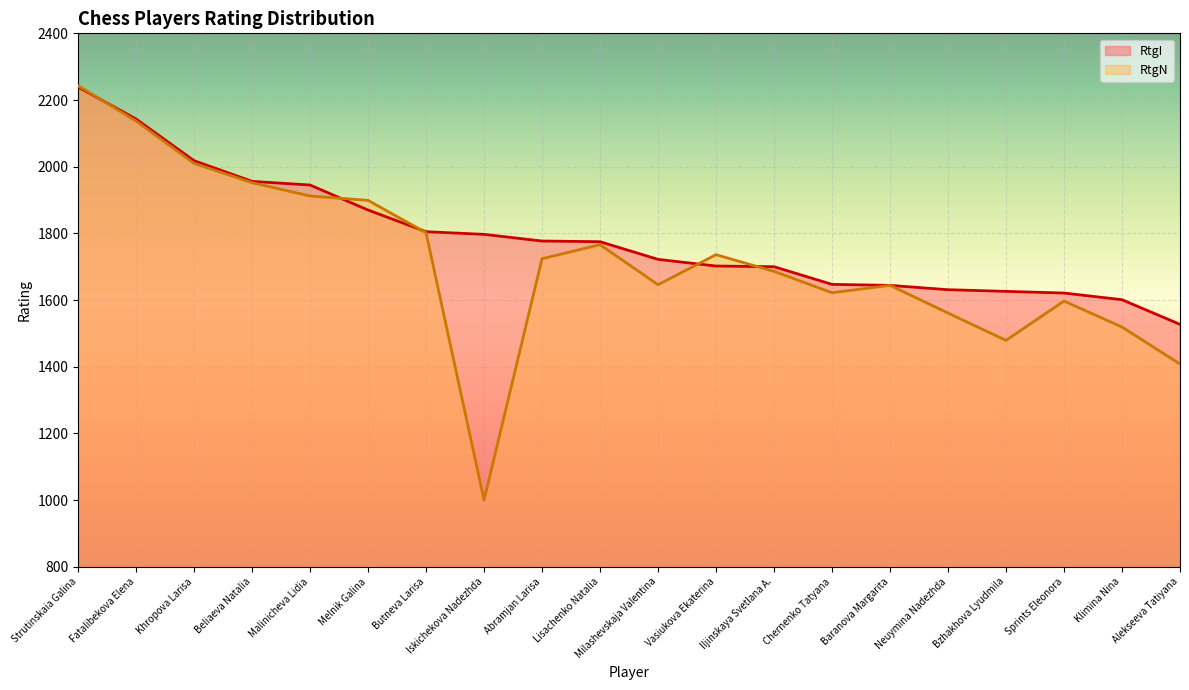

The value of RtgN at Melnik Galina is 1899. True or false?

True